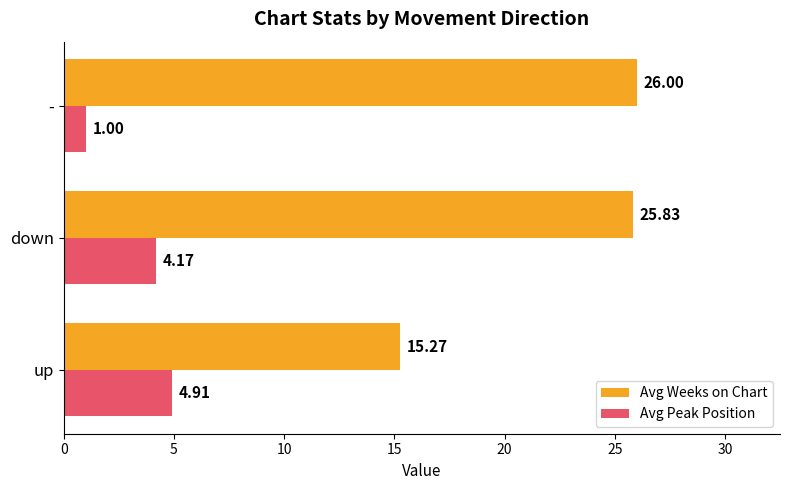

Which series has the largest total across all categories?

Avg Weeks on Chart